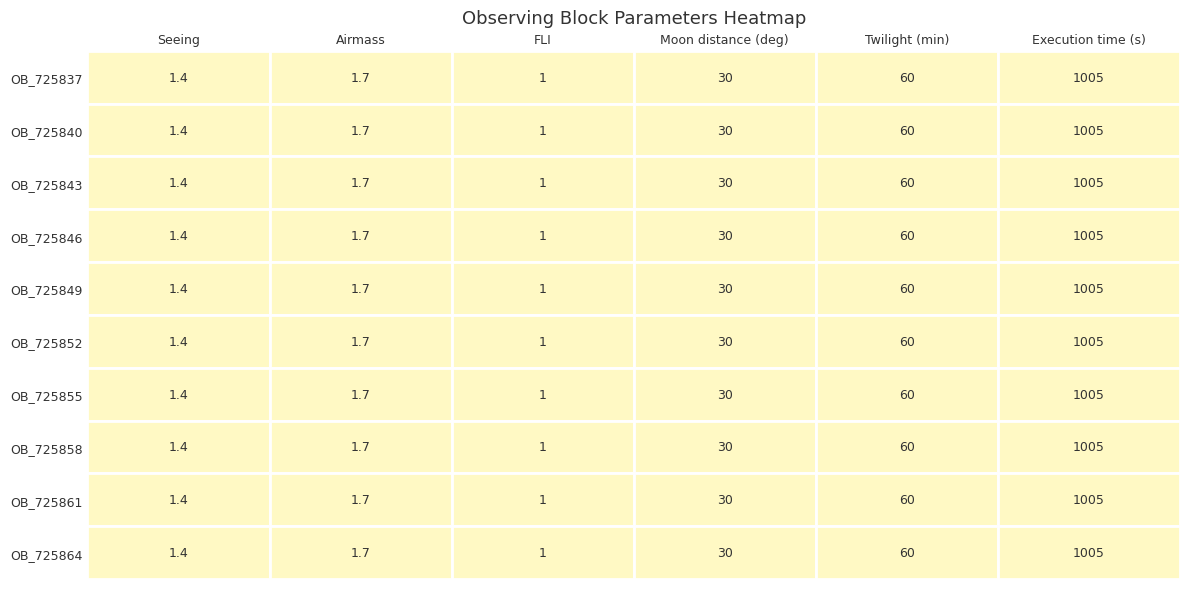

What is the total value across all series at Seeing?

14.0